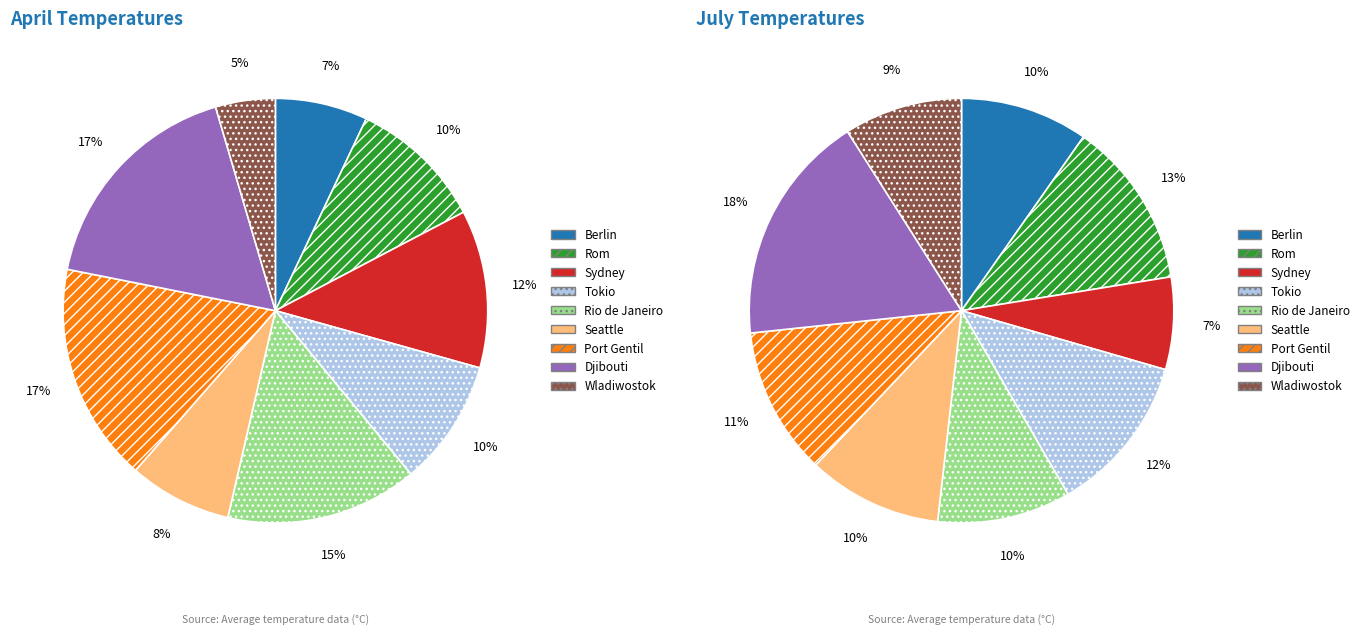

True or false: 4 accounts for 15% of the total.

True